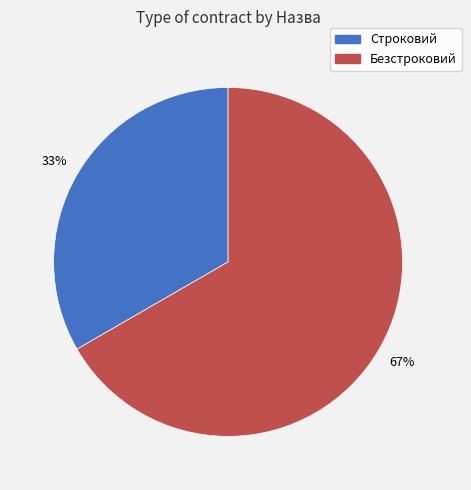

How many segments does this pie chart have?

2